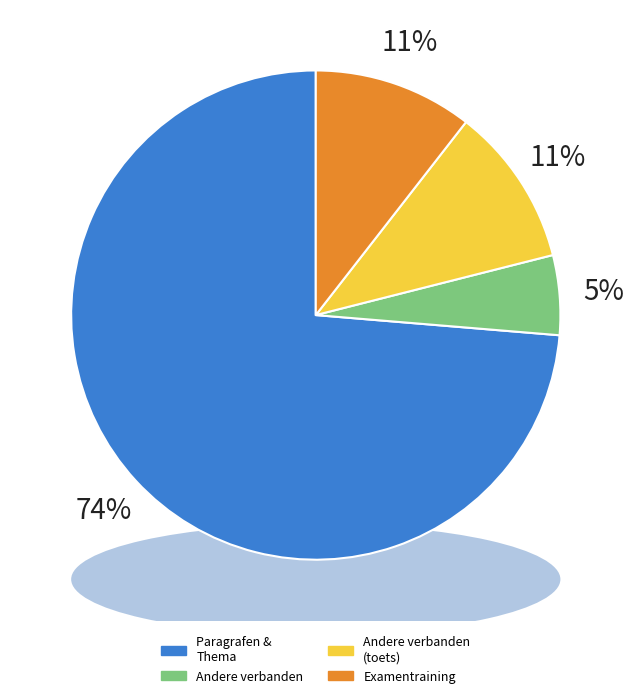

Combined, do Thema: Andere Verbanden vmbo-b34 and Examentraining account for over 50%?

No